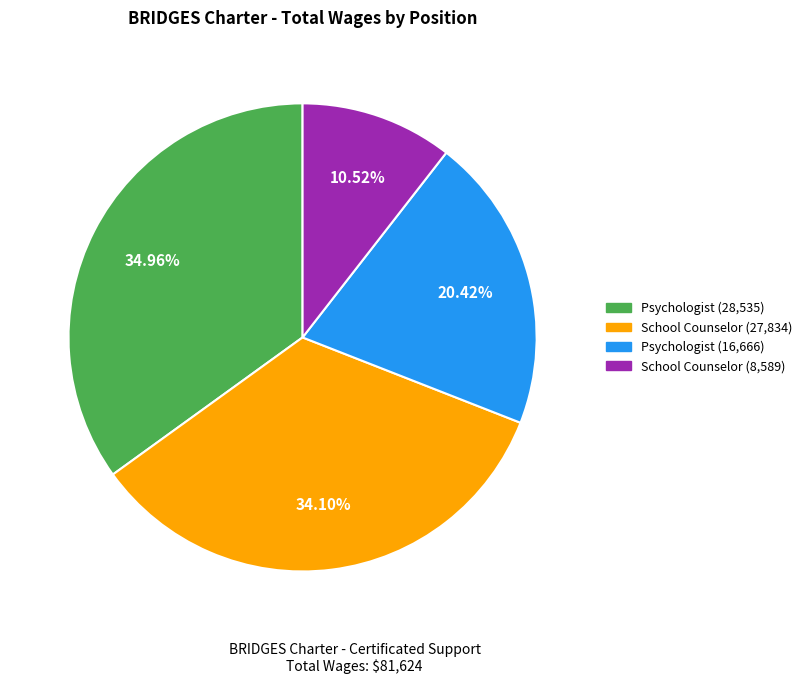

Does any single category account for the majority?

No